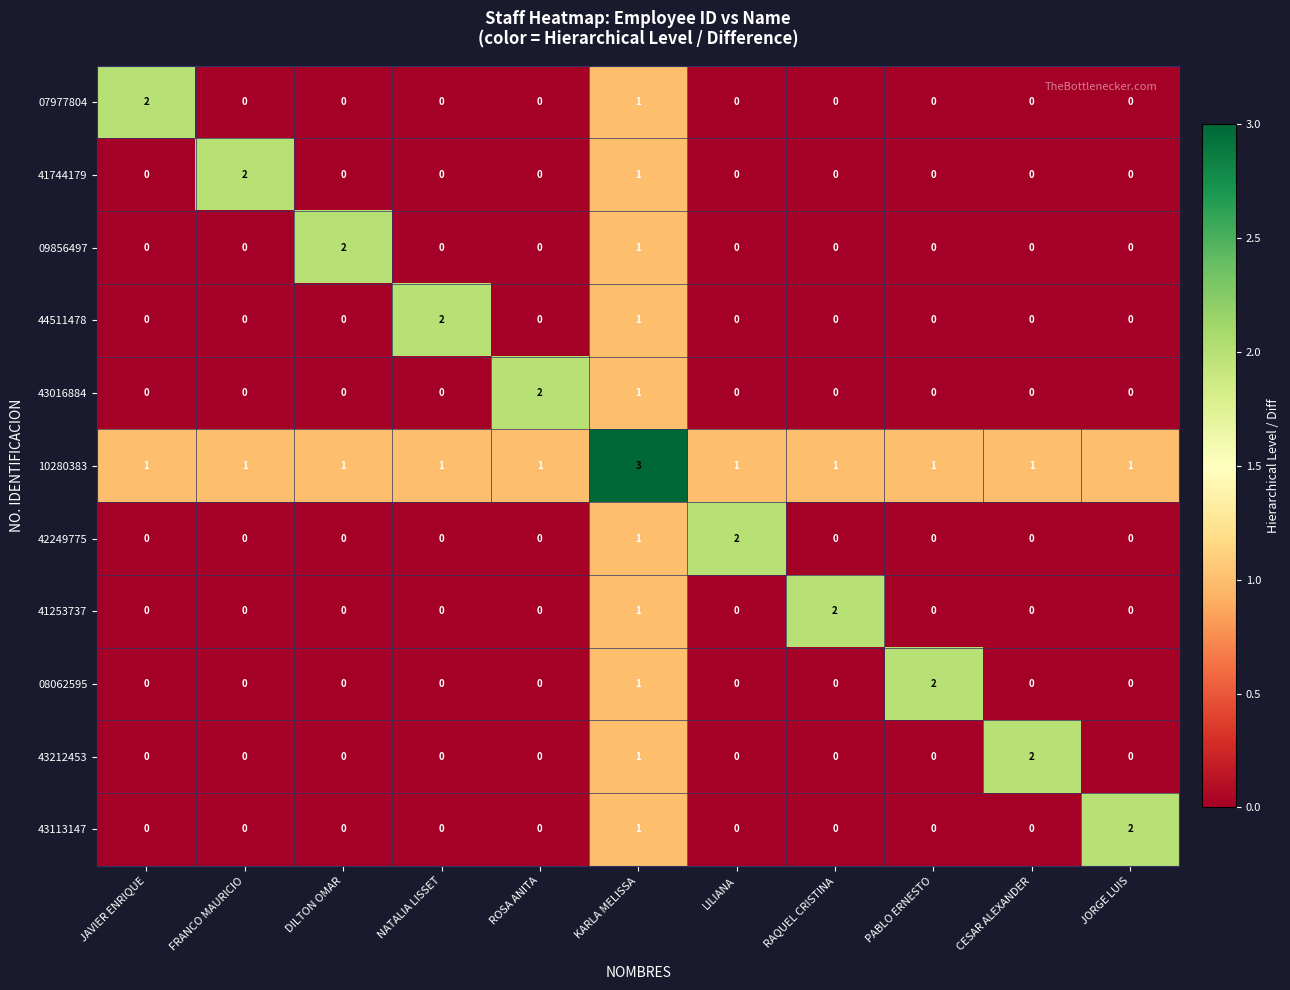

What is the maximum value shown in the chart?

3